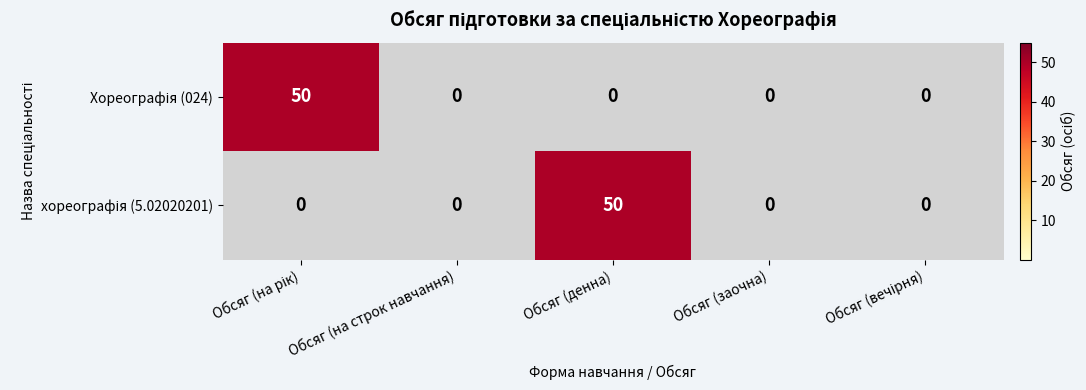

Rank the series by their maximum value, from lowest to highest.

Хореографія (024), хореографія (5.02020201)